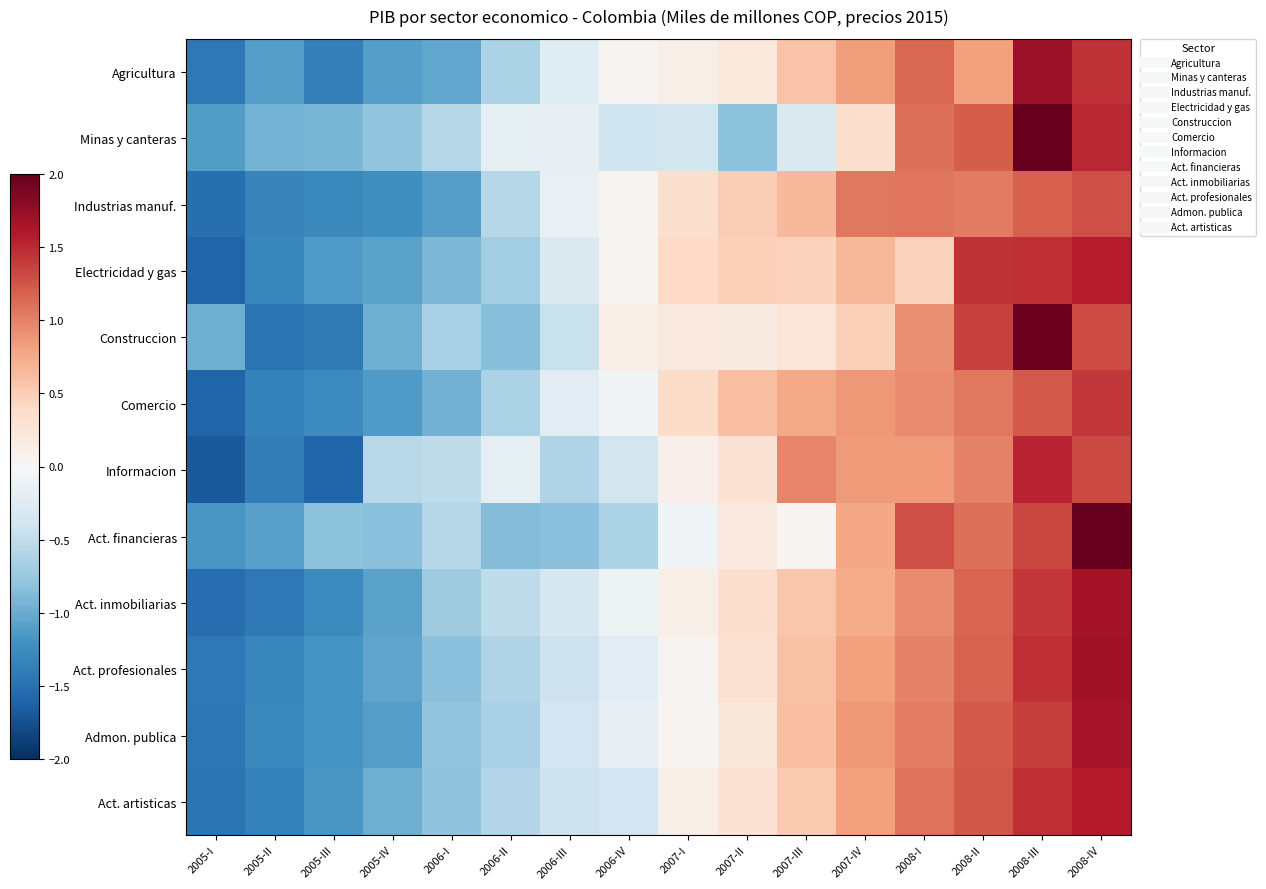

At which category does the chart reach its minimum across all series?

2005-I